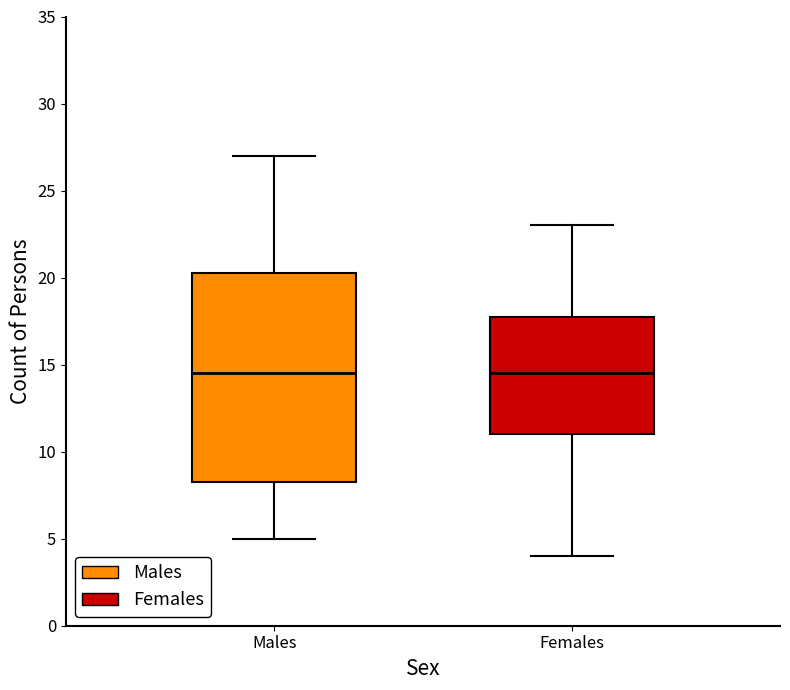

Where does the upper whisker of the box for Males end on the y-axis? The values are not printed on the chart, so give them approximately, as read against the axis.

27.0